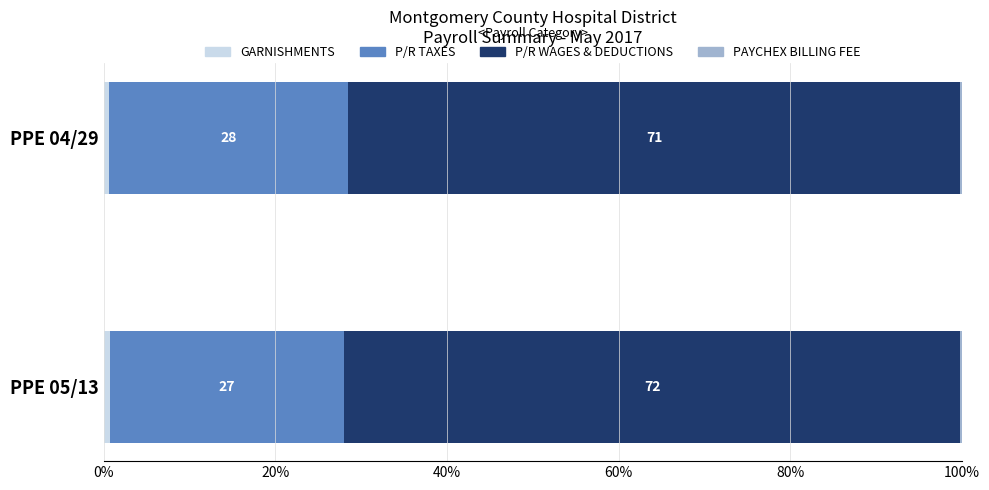

What is the total value across all series at PPE 05/13?

100.0